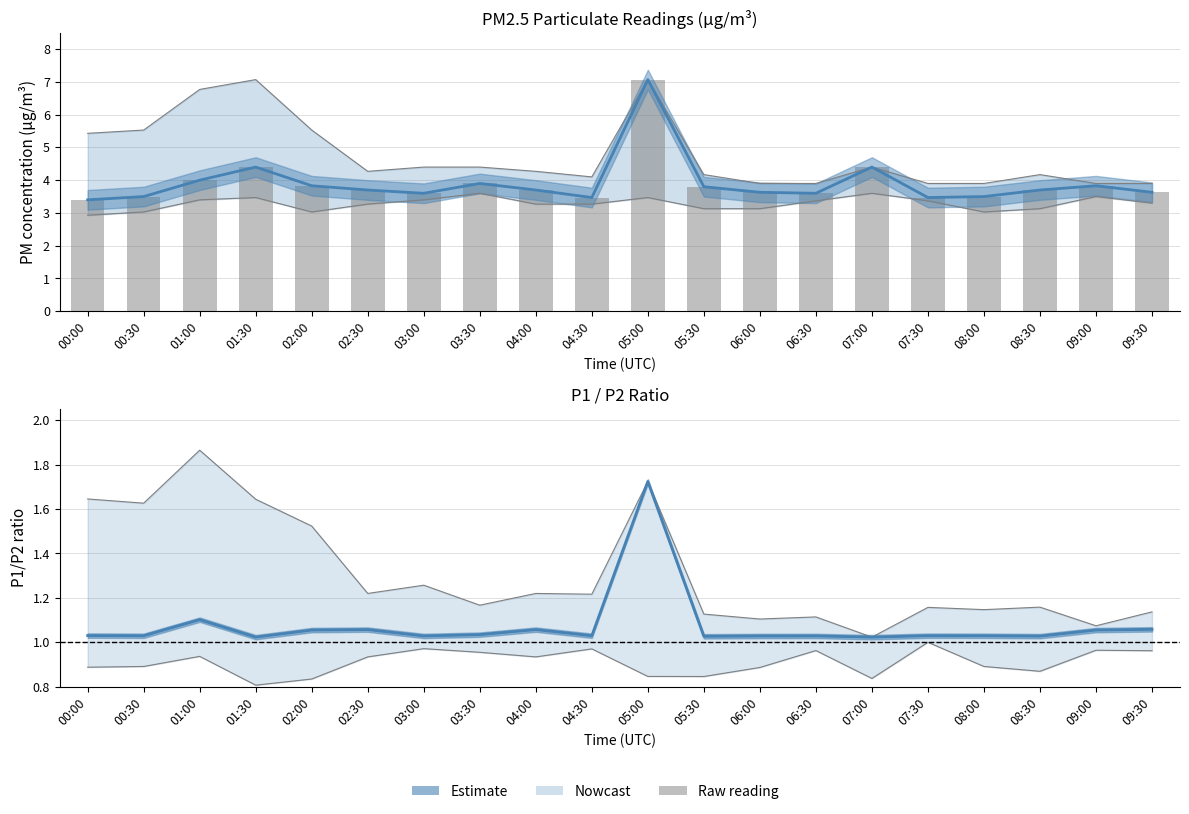

The P1 estimate series shows 3.9 at 03:30. True or false?

True